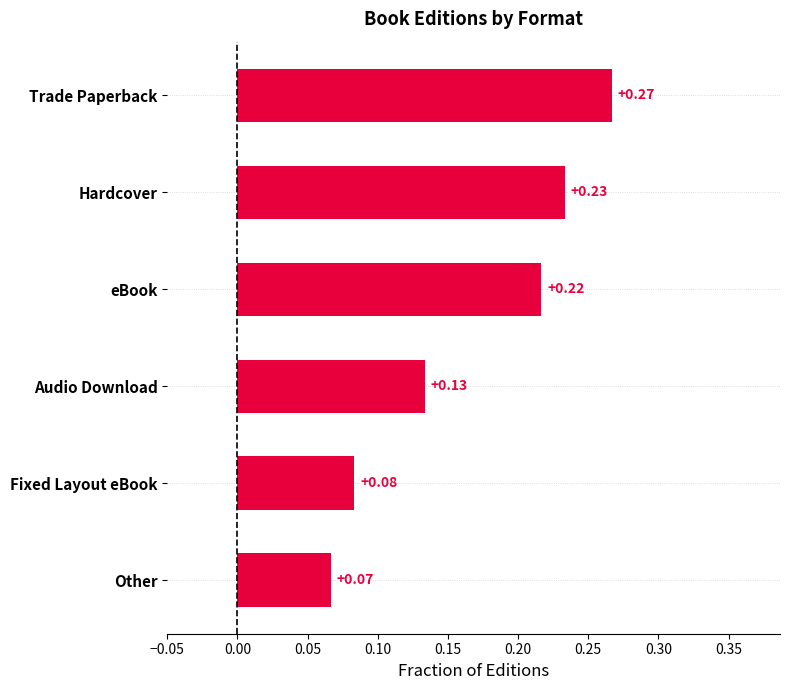

Where is the data nearest to the value 0?

Other